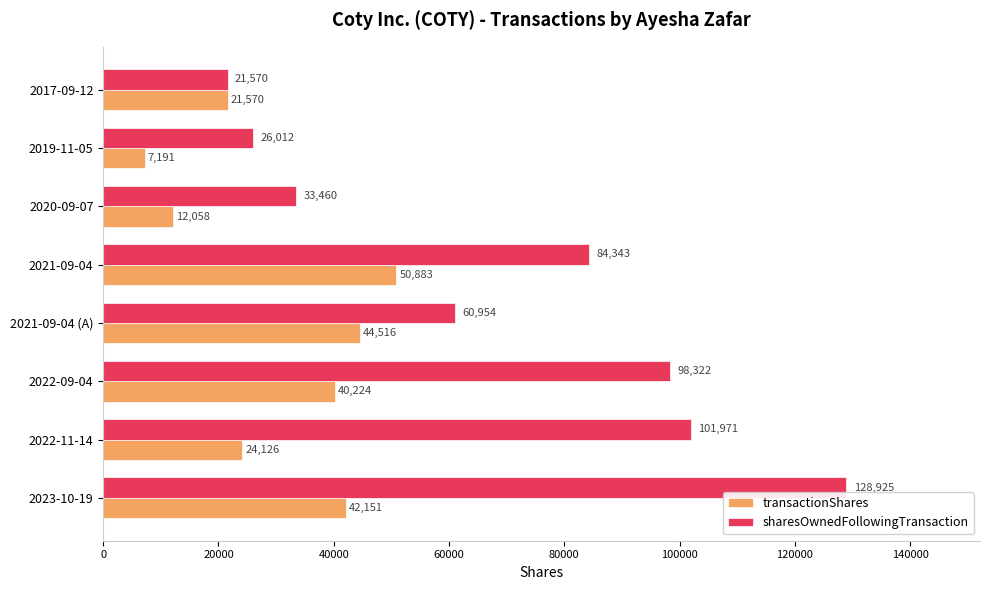

What is the difference between the maximum and minimum values in the sharesOwnedFollowingTransaction series?

107355